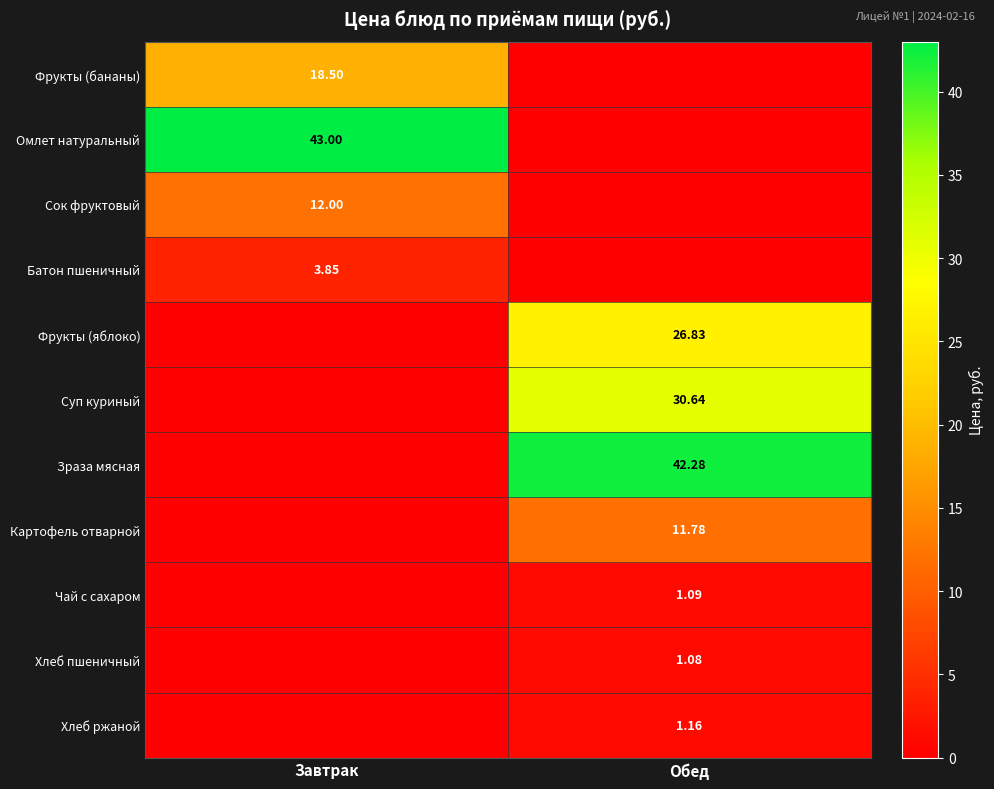

Is the value of Омлет натуральный at Завтрак greater than the value of Фрукты (яблоко) at Обед?

Yes